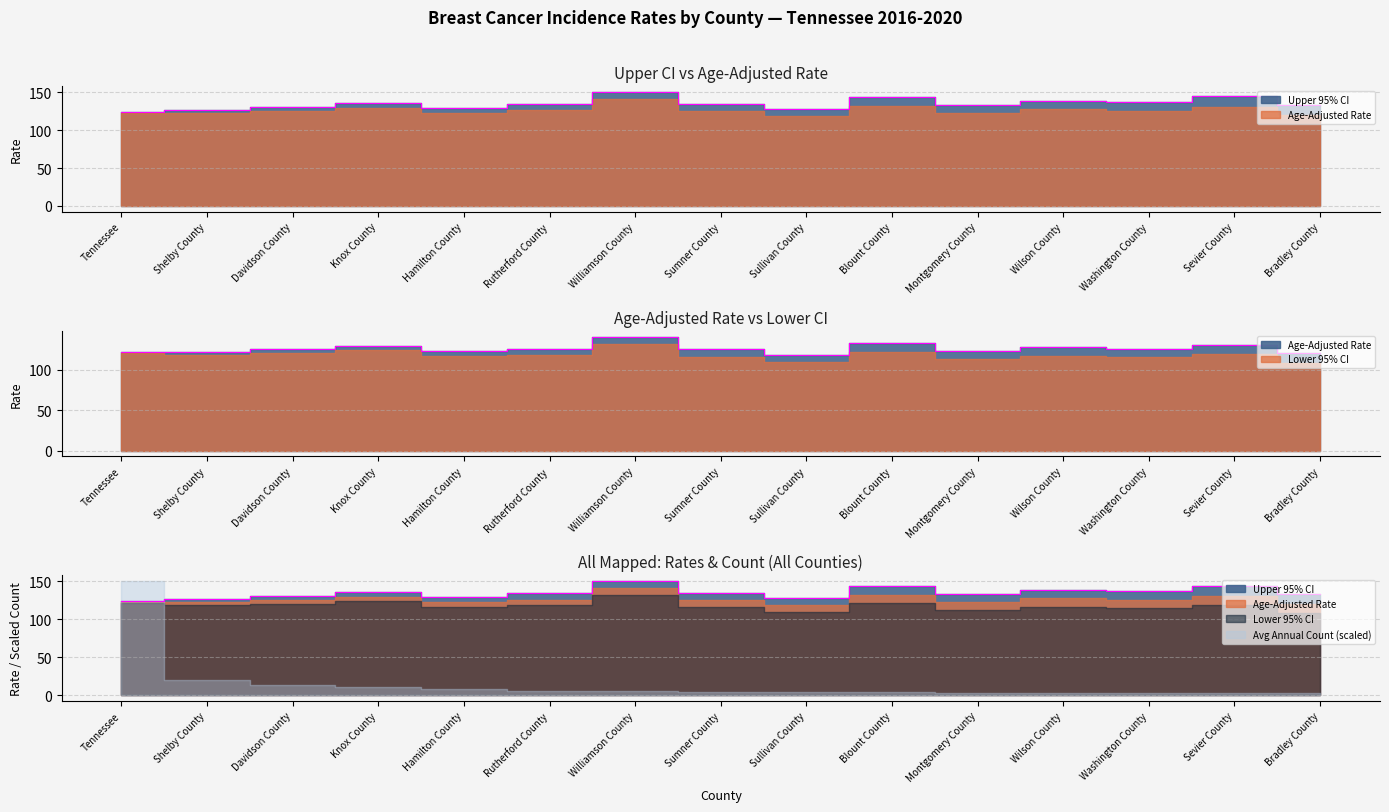

What is the sum of the values at Washington County and Davidson County?

268.3